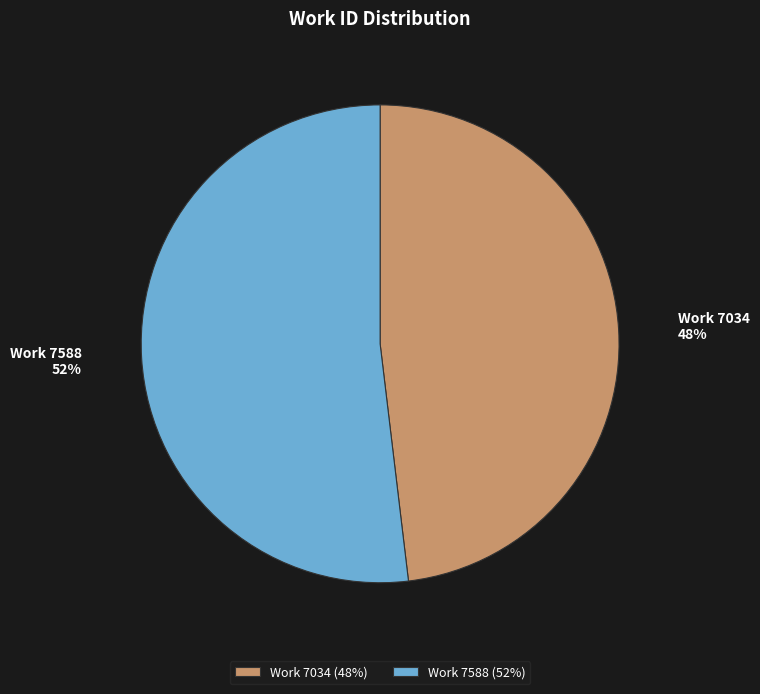

Count the number of slices in the pie.

2